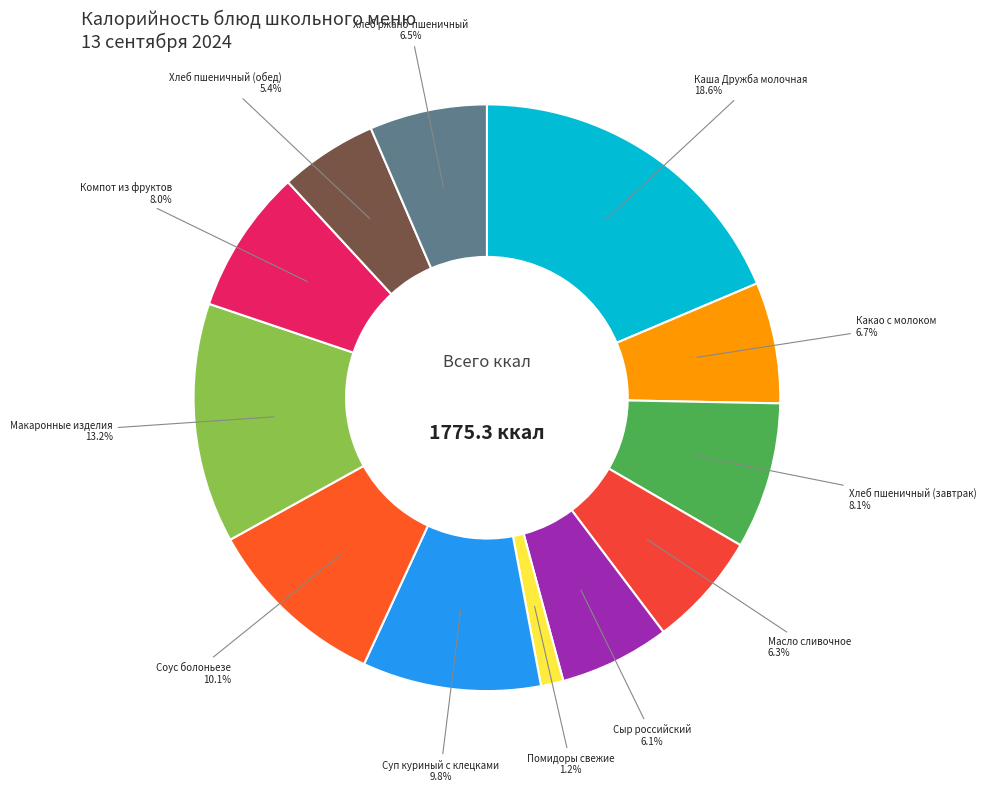

How many slices are in this pie chart?

12